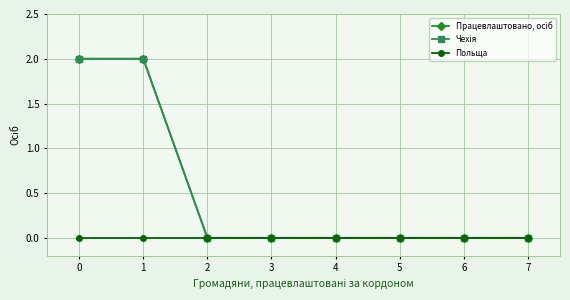

Is this an area chart (filled region under the line)?

No